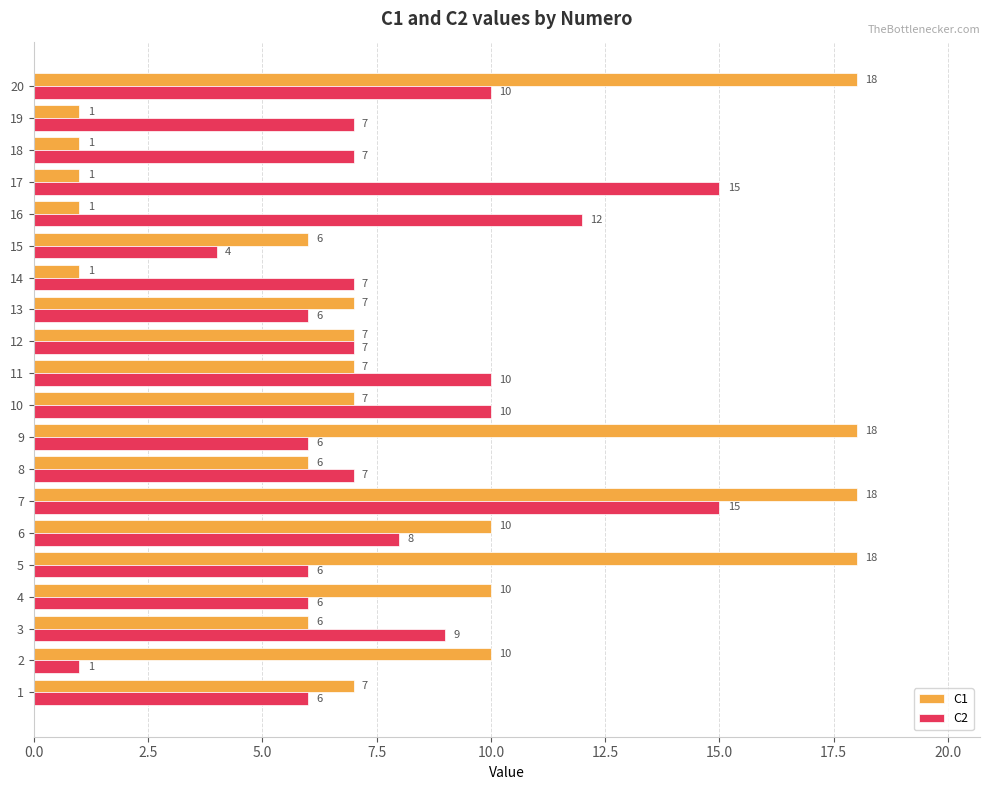

Is it true that C1 equals 13 at 5?

False